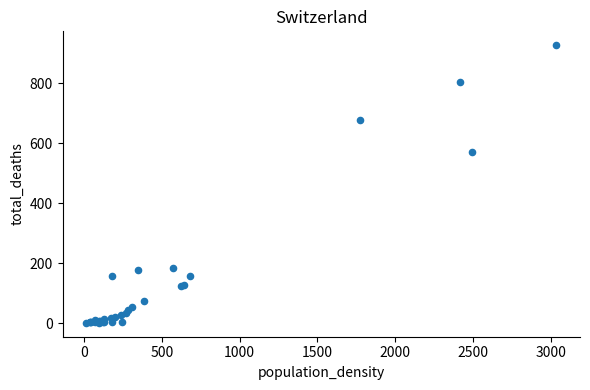

What Y value in the scatter plot is closest to 463?

571.2